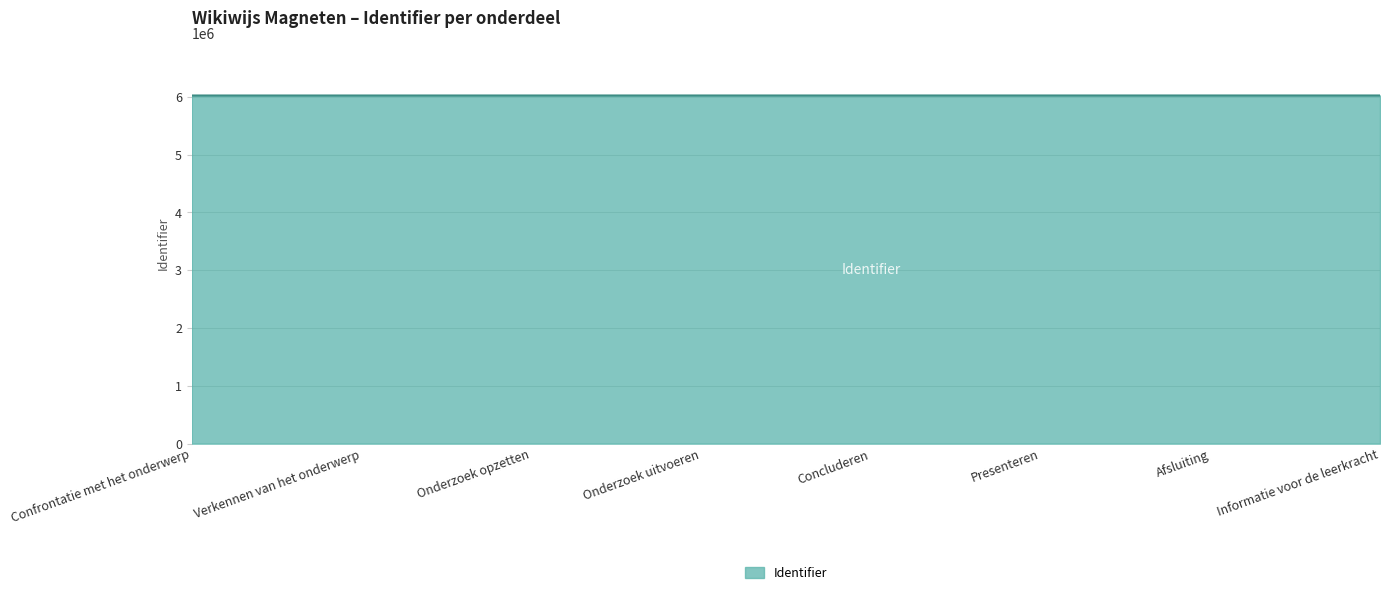

What is the smallest value displayed?

6020597